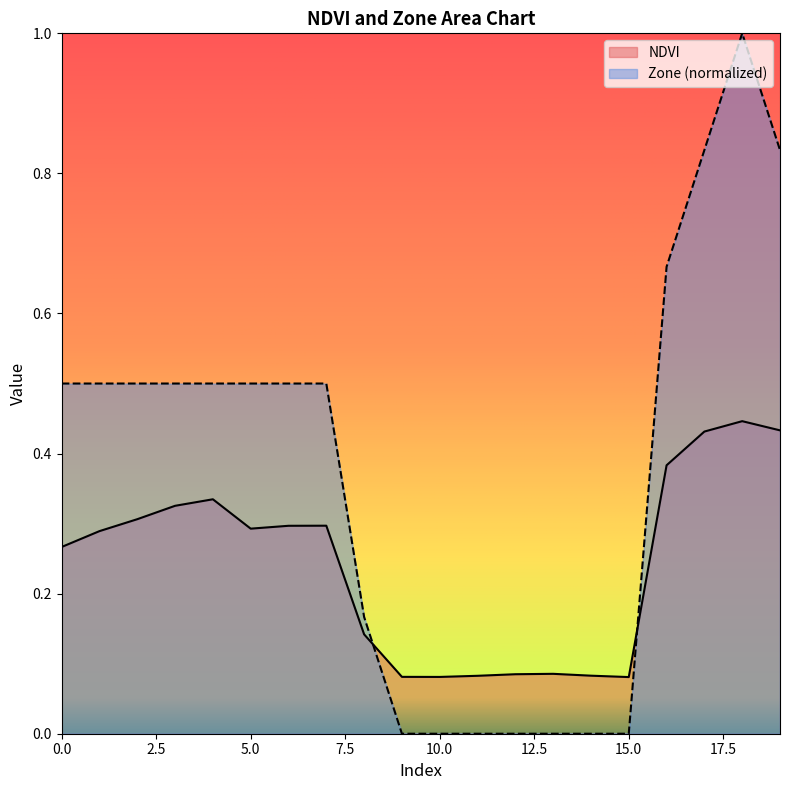

What are all the series names shown in the legend?

NDVI, Zone (normalized)